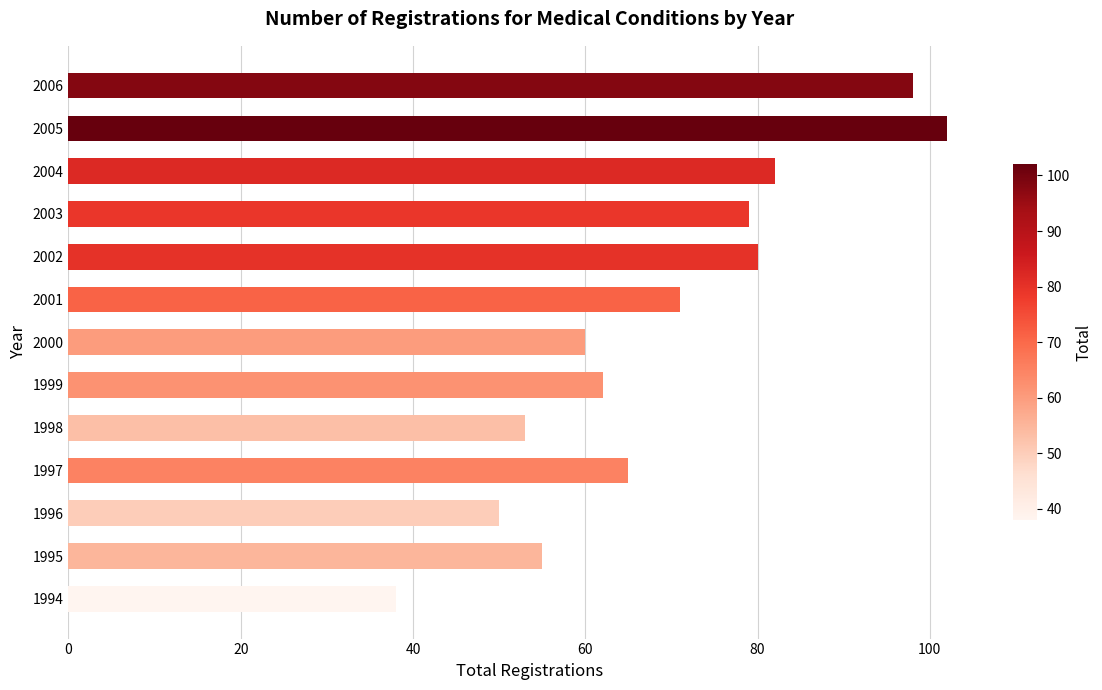

What value does the data have at 1999, to the nearest 10?

60